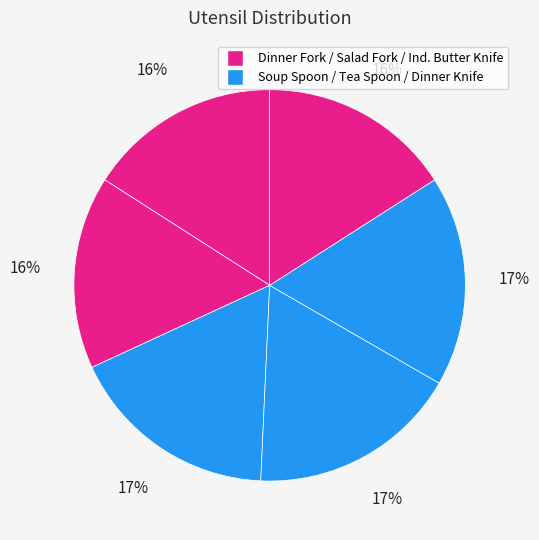

Rank the categories by value from highest to lowest.

Soup Spoon, Tea Spoon, Dinner Knife, Dinner Fork, Salad Fork, Ind. Butter Knife